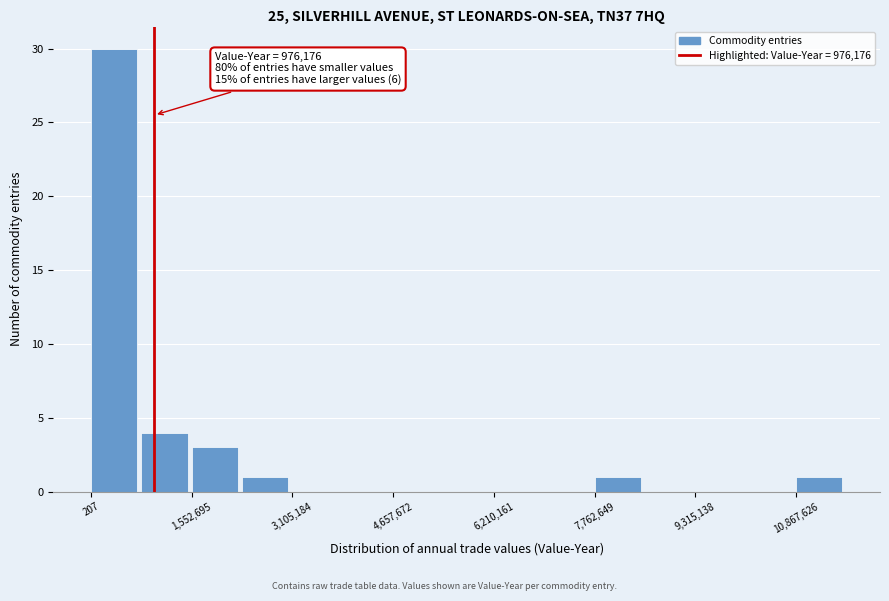

Around what value on the x-axis is the tallest bar? Give the approximate position of its centre, as read against the axis.

400000